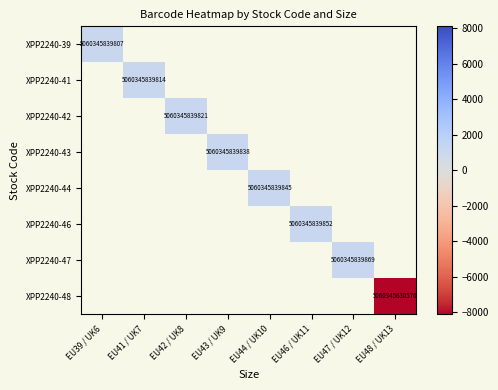

At how many categories does at least one series exceed -6167?

7